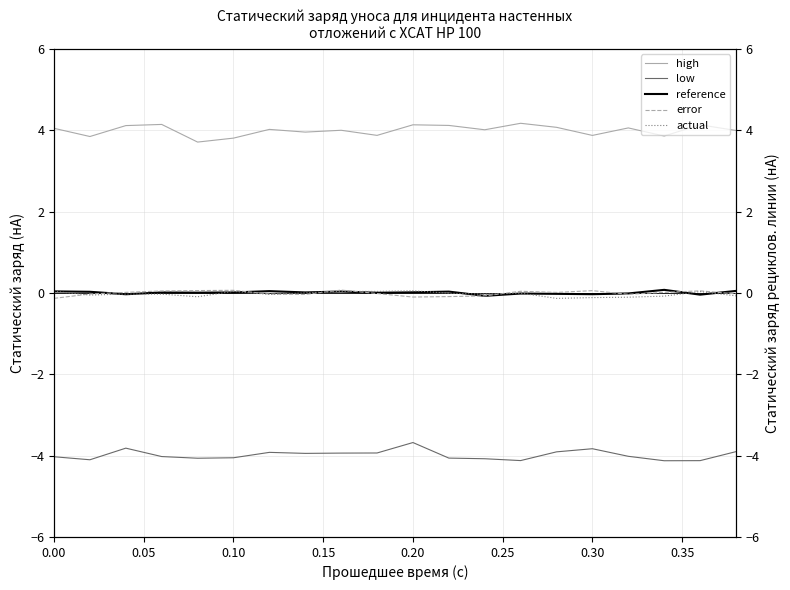

How many interior local peaks does the high series have?

7